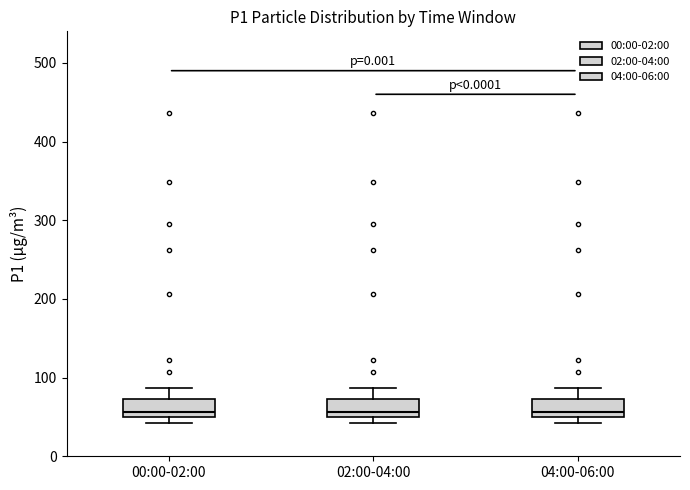

Where is the upper edge of the box for 00:00-02:00 on the y-axis? The values are not printed on the chart, so give them approximately, as read against the axis.

70